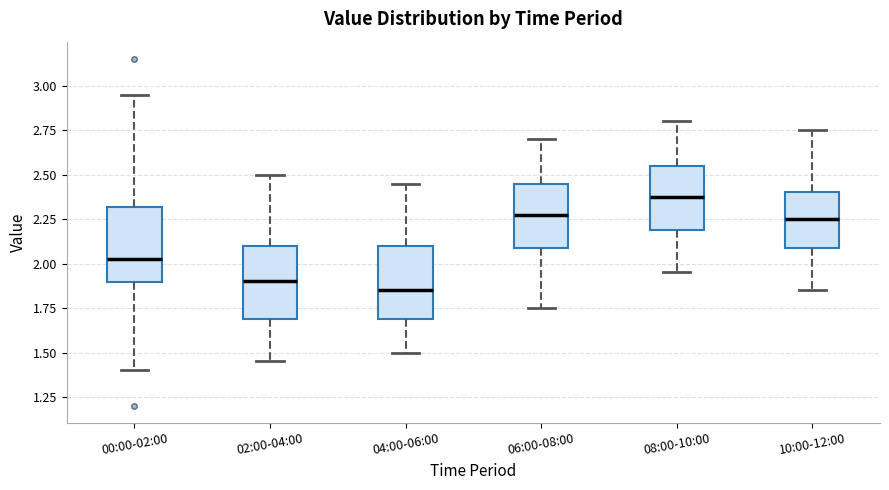

Where does the median line of the box for 02:00-04:00 sit on the y-axis? The values are not printed on the chart, so give them approximately, as read against the axis.

1.90